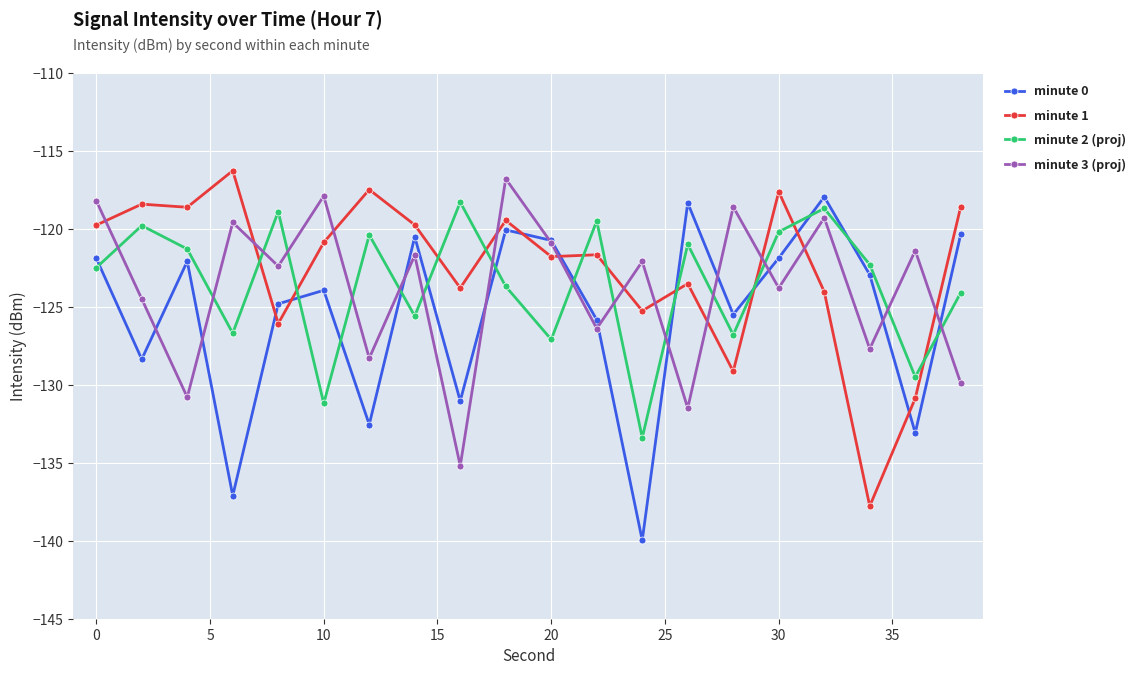

True or false: minute 2 (proj) and minute 0 intersect in this chart.

True